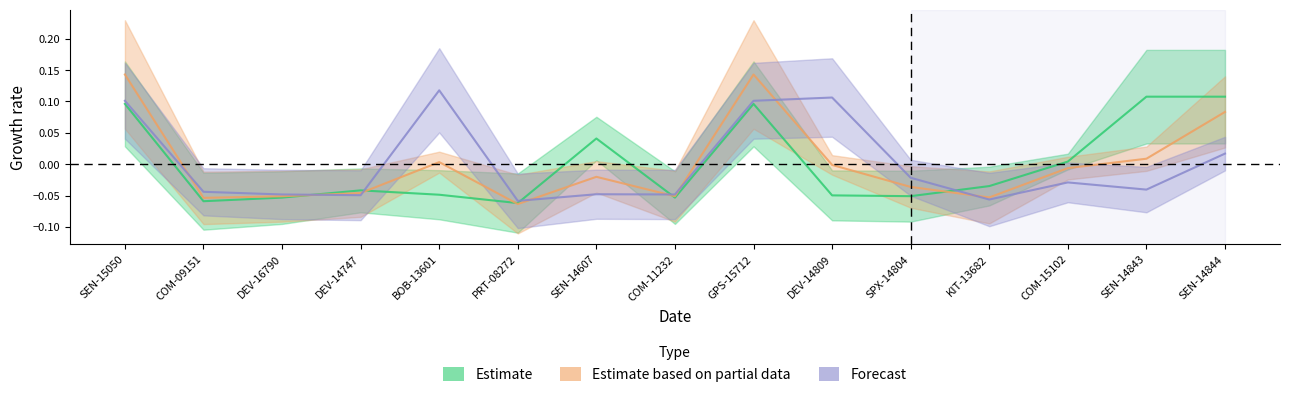

True or false: Forecast has a value of 0.2 at DEV-14809.

False